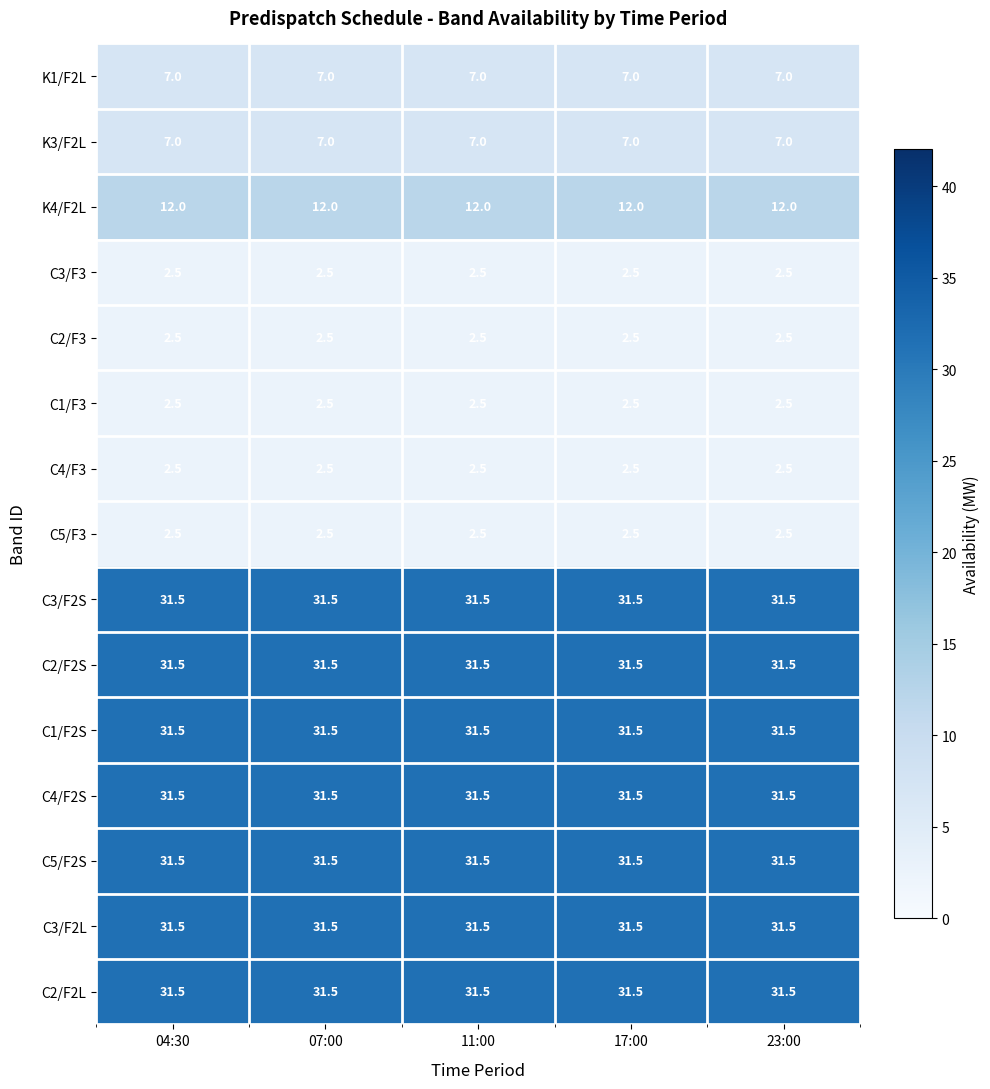

What is the average value of the C4/F2S series?

31.5